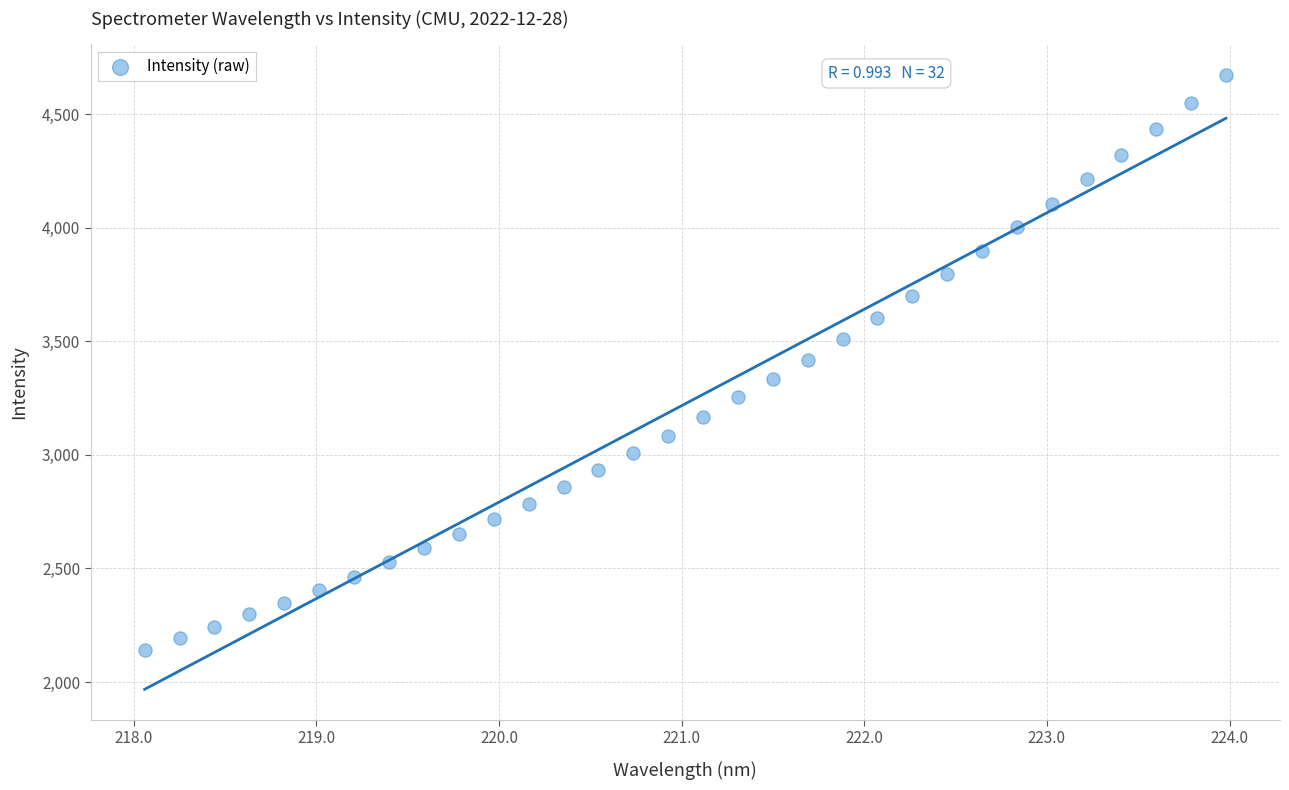

What is the range of X values (max minus min)?

5.9